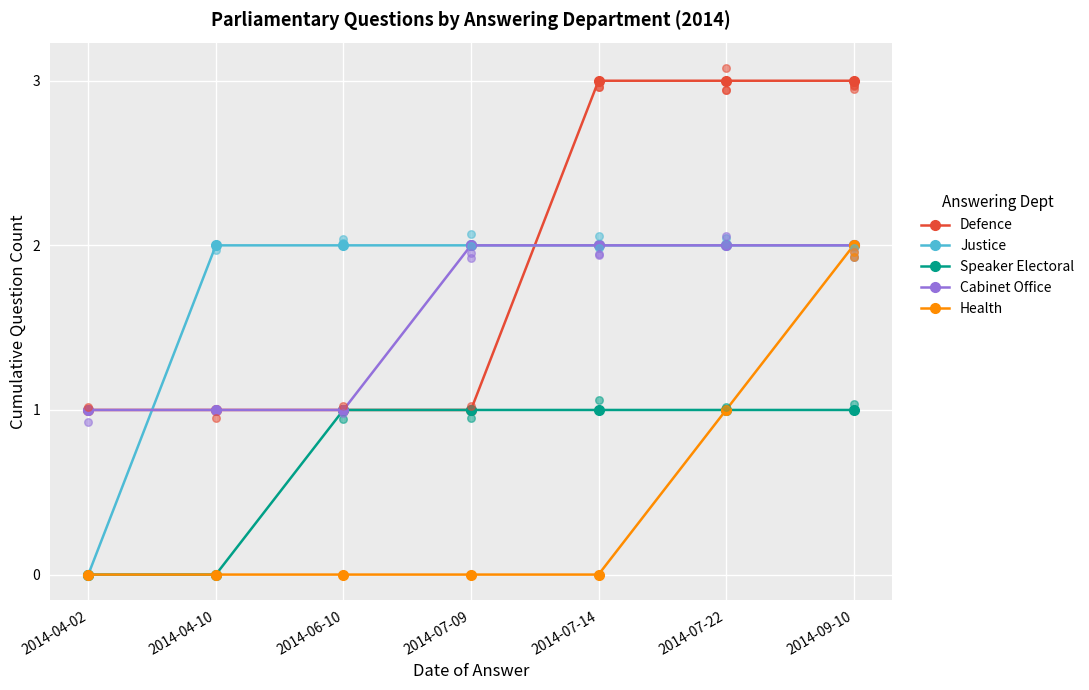

At how many categories does at least one series exceed 2?

3